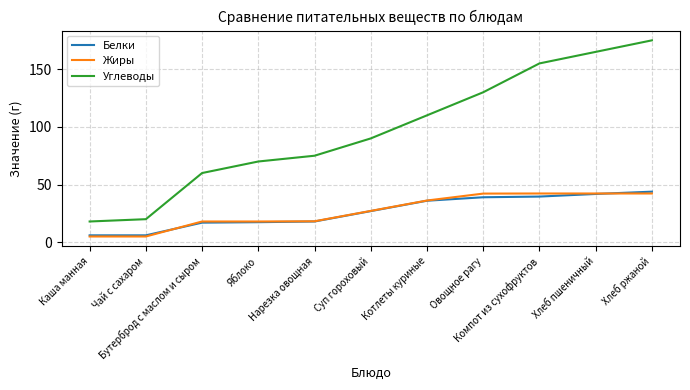

At how many categories does at least one series exceed 160?

2